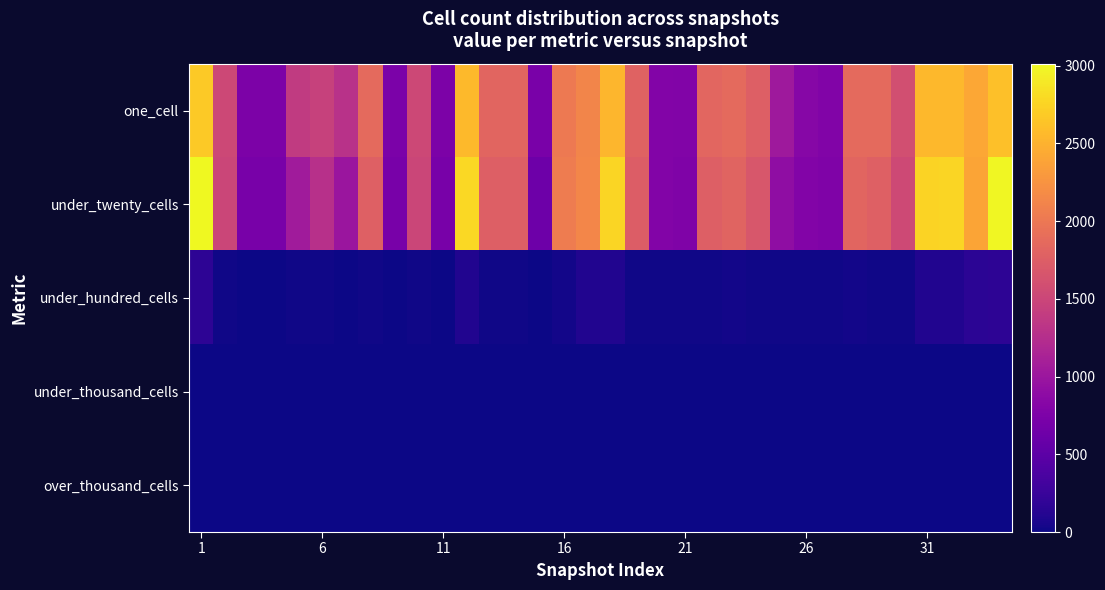

Count the number of data series in this chart.

5